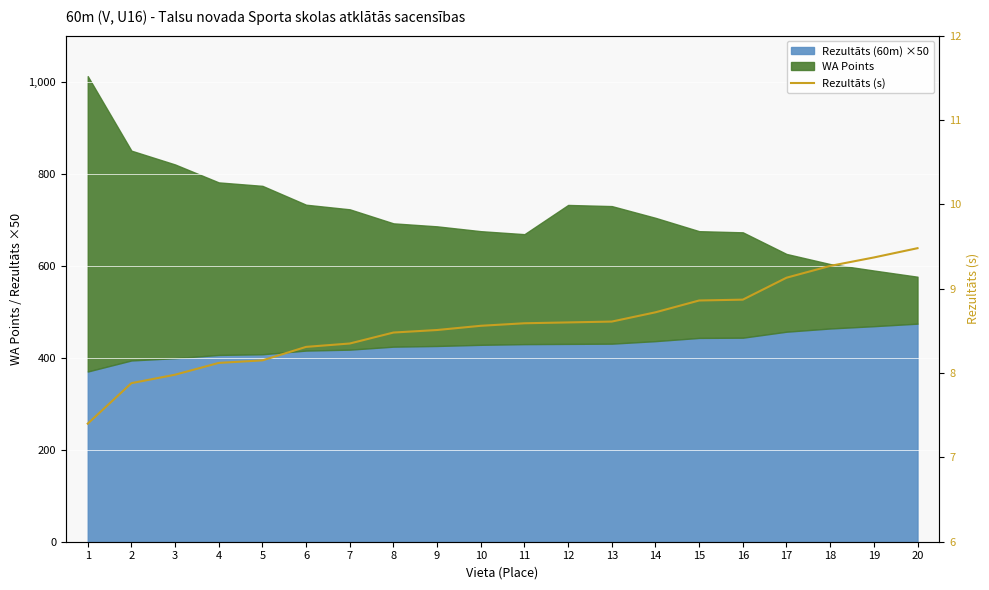

True or false: there are more than 2 points higher than both neighbors.

False